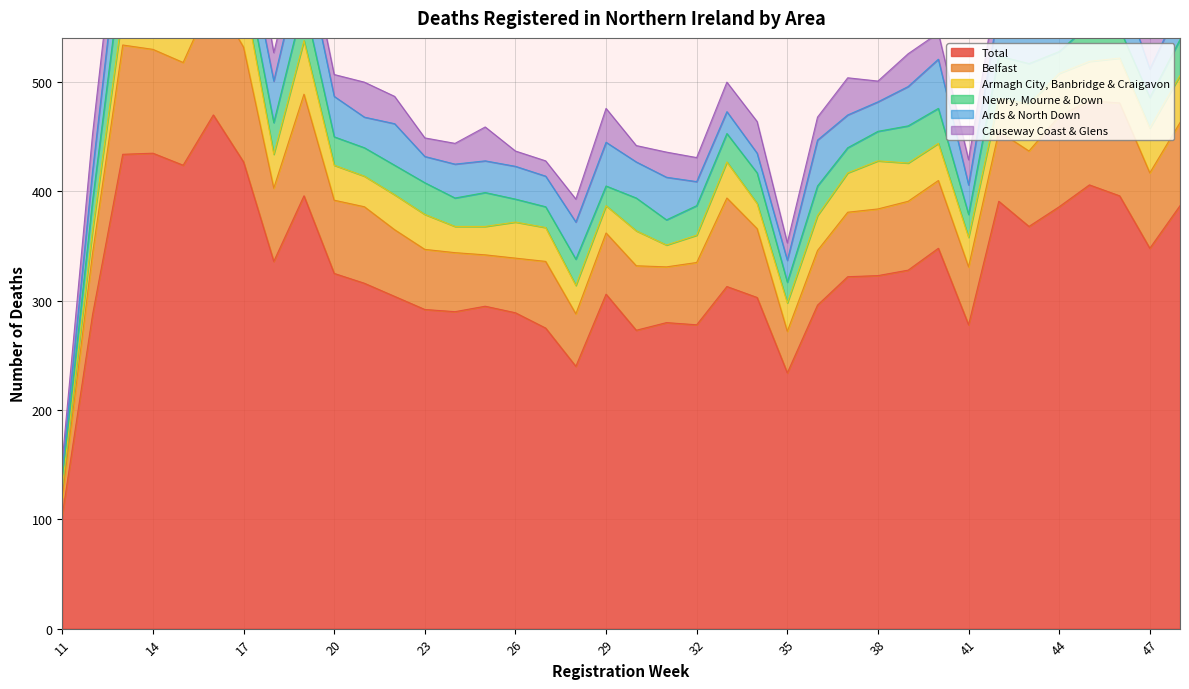

Rank the series by their maximum value, from lowest to highest.

Causeway Coast & Glens, Ards & North Down, Newry, Mourne & Down, Armagh City, Banbridge & Craigavon, Belfast, Total